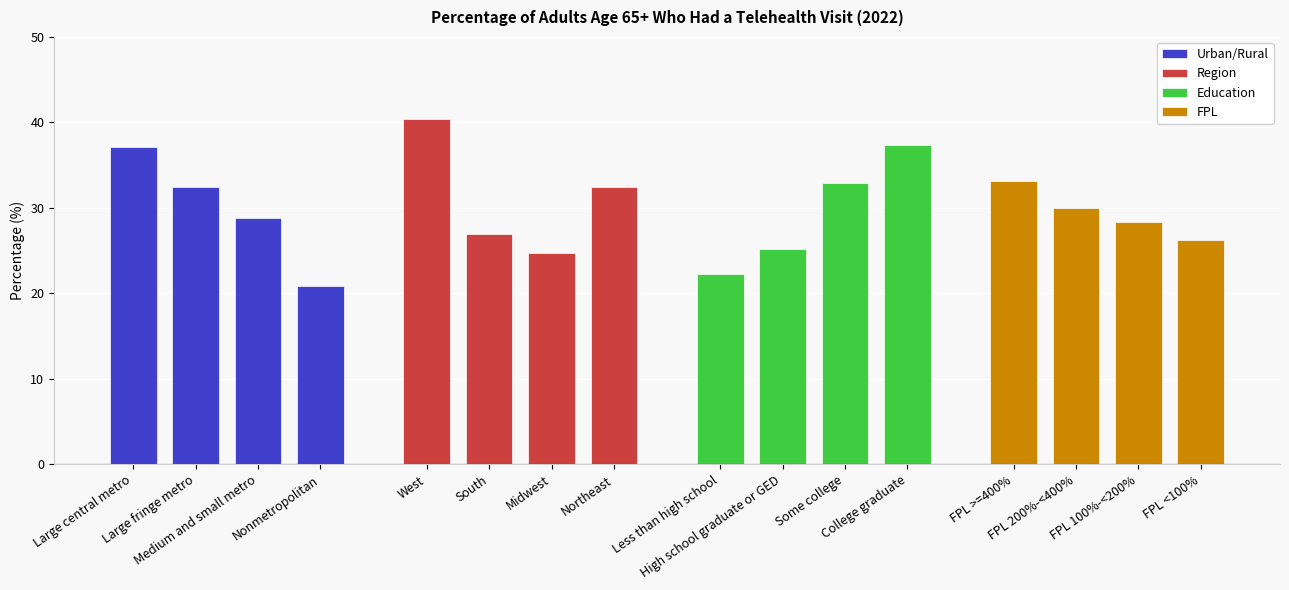

At how many categories does at least one series exceed 37?

2